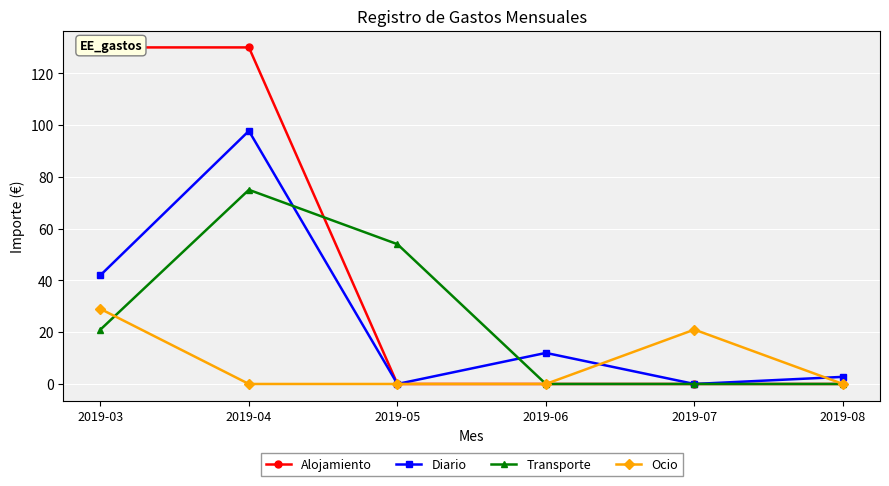

In Diario, how many points are lower than both neighbors (excluding endpoints)?

2